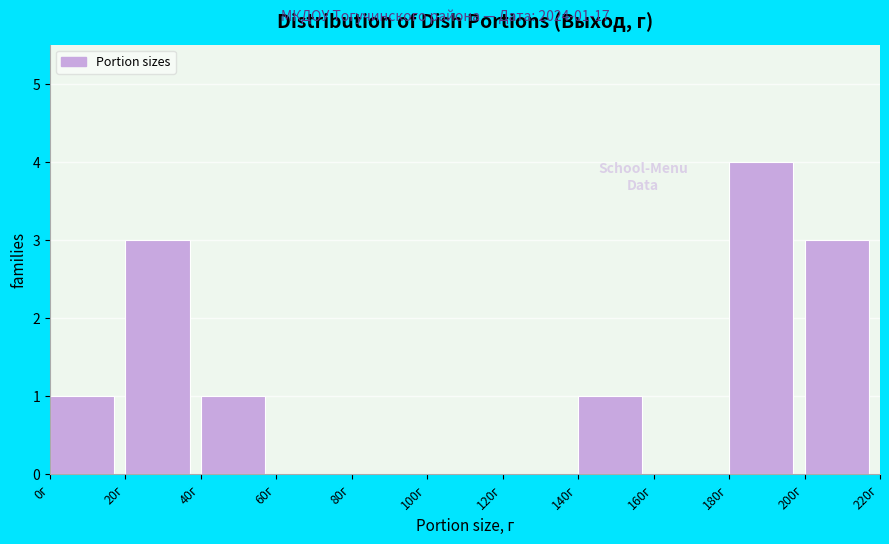

Over which range of the x-axis is the bar tallest?

180 to 200